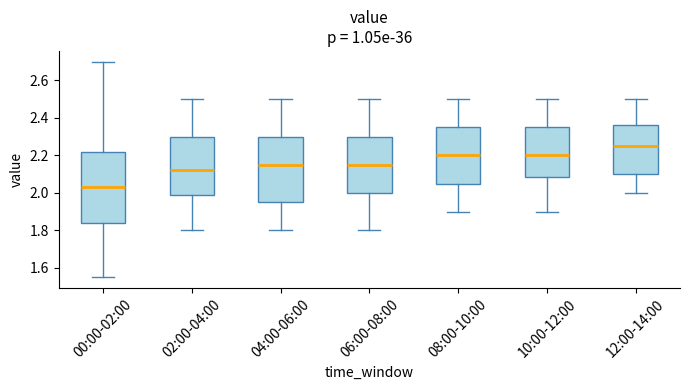

Where does the median line of the box for 00:00-02:00 sit on the y-axis? The values are not printed on the chart, so give them approximately, as read against the axis.

2.04